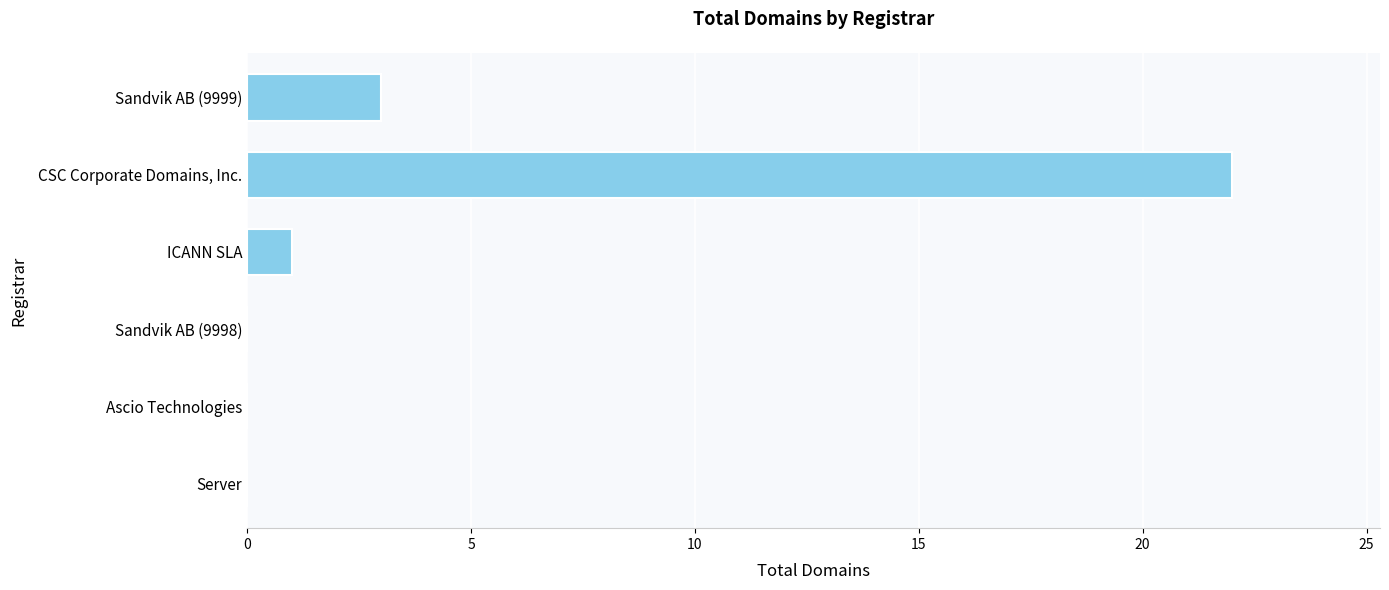

Is it true that the value at Ascio Technologies is 0?

True